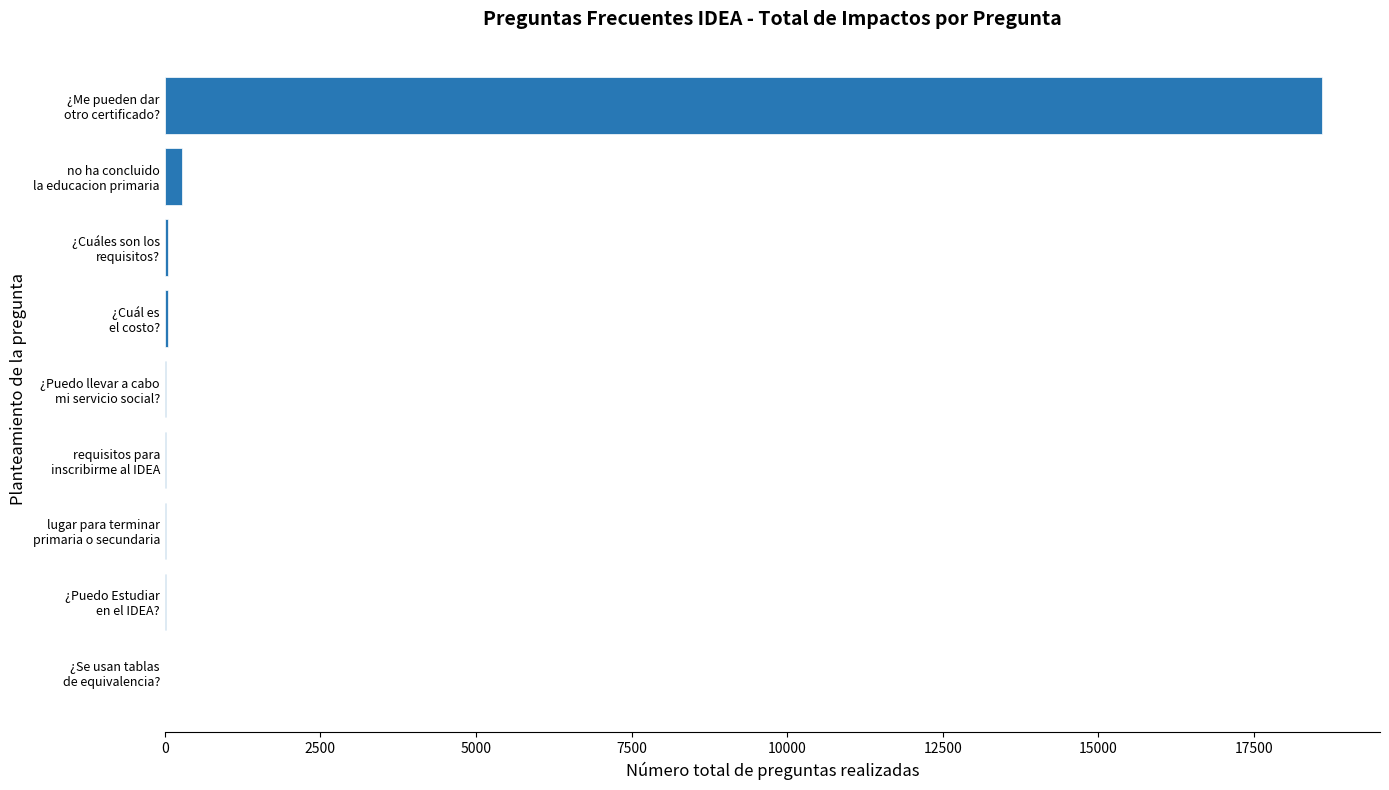

What is the greatest value displayed?

18596